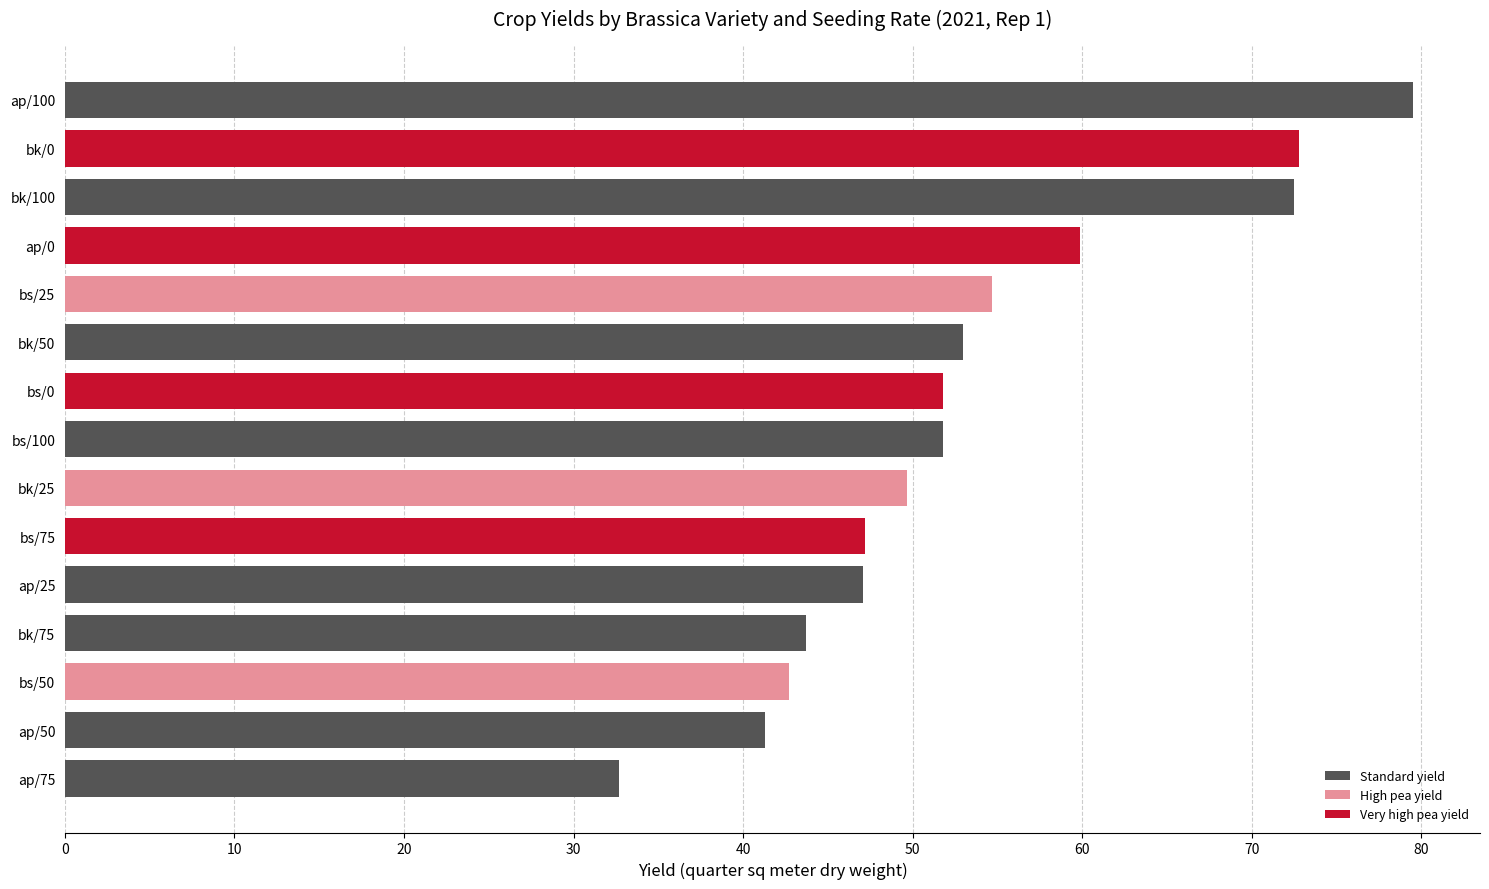

Rank the series by their average value, from lowest to highest.

p_yield, o_yield, b_yield